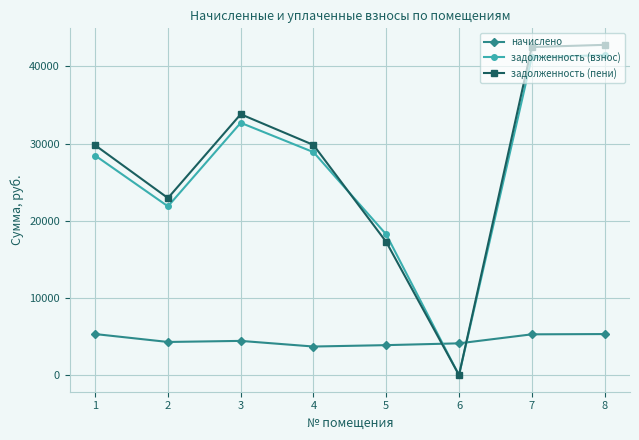

True or false: задолженность (пени) and начислено cross at least once.

True